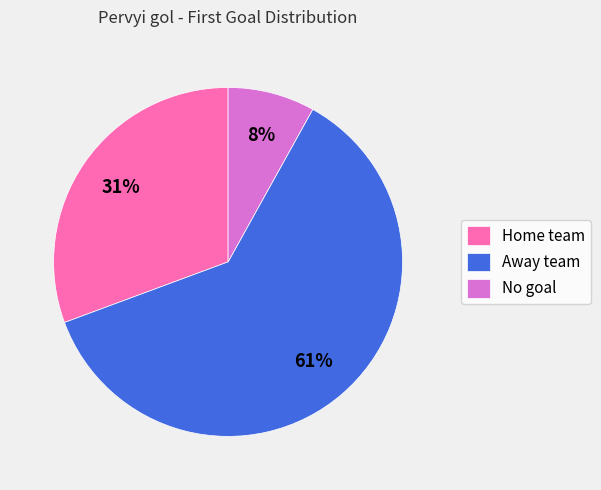

Rank the categories by value from lowest to highest.

No goal, Home team, Away team